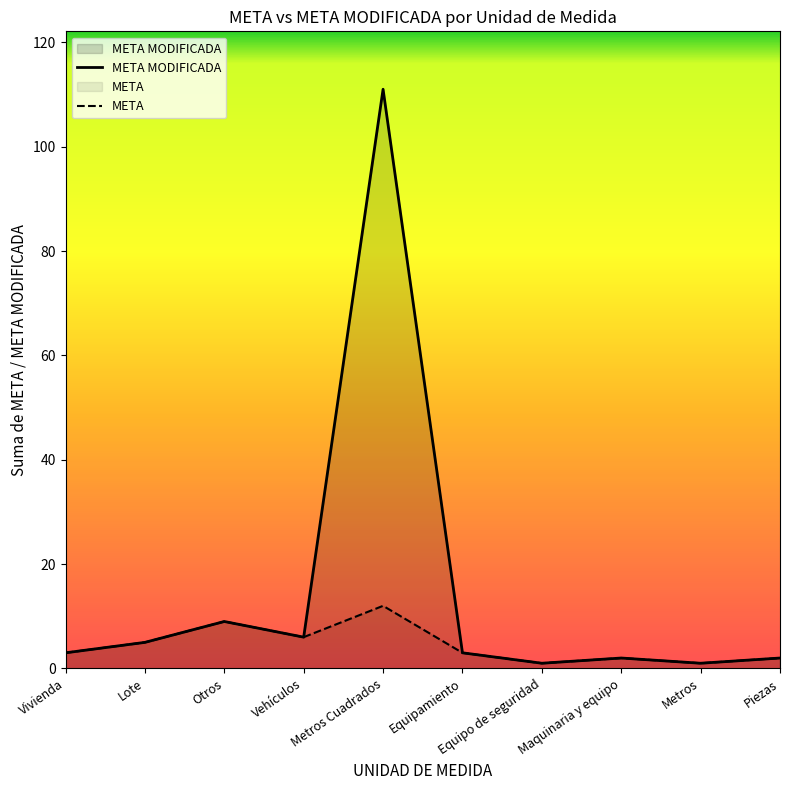

Where is META MODIFICADA nearest to the value 56?

Otros